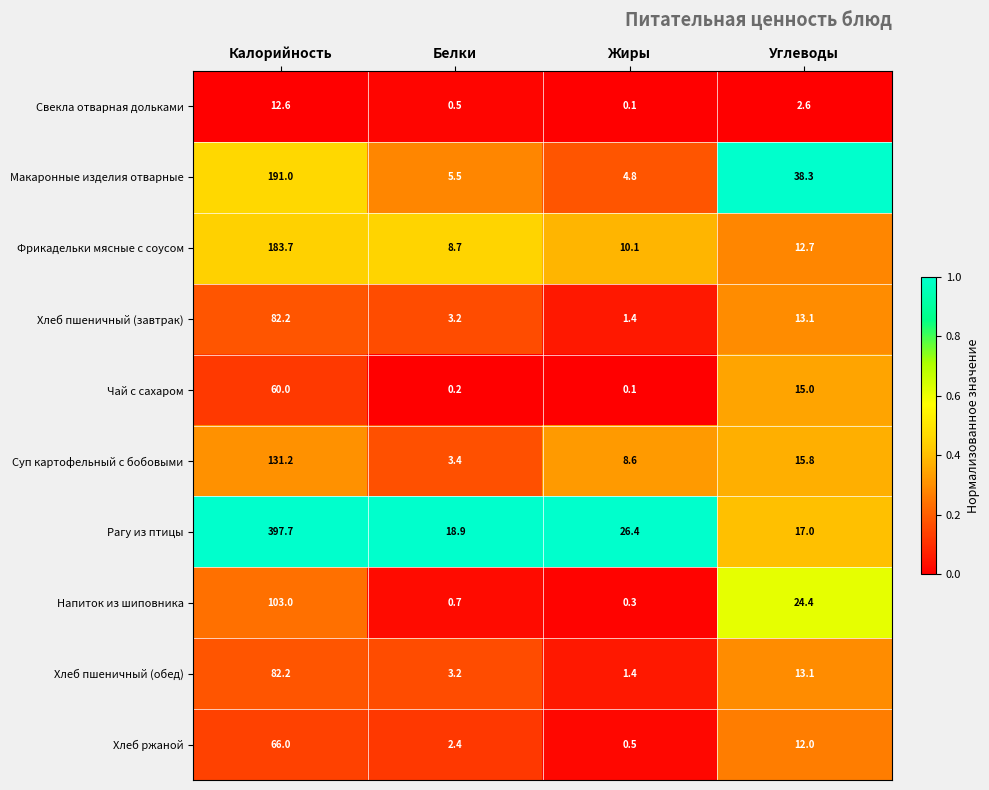

Read the Свекла отварная дольками value at Углеводы.

2.6